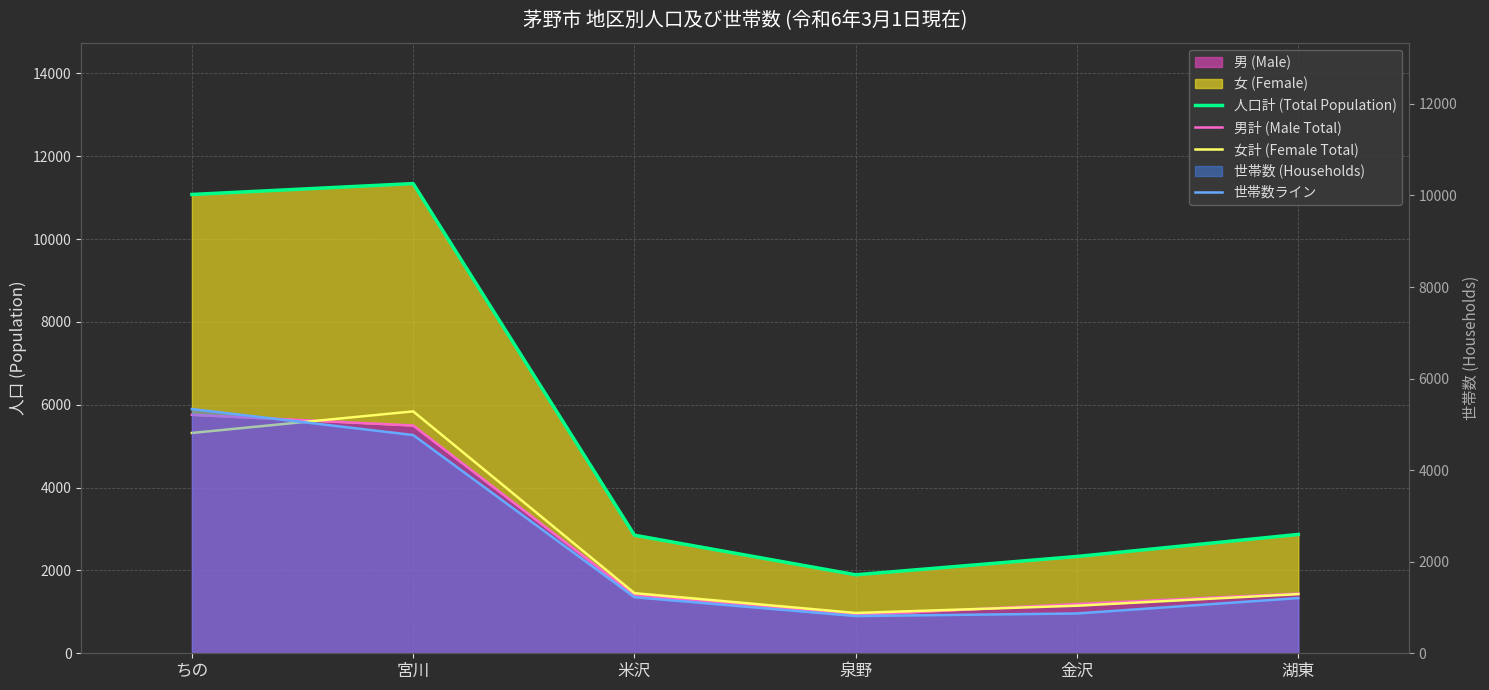

Reading left to right, extract all data points from this chart.

人口計 (Total Population): 11076	11339	2850	1895	2337	2869
男計 (Male Total): 5757	5499	1399	922	1189	1441
女計 (Female Total): 5319	5840	1451	973	1148	1428
世帯数ライン: 5335	4767	1225	813	870	1206